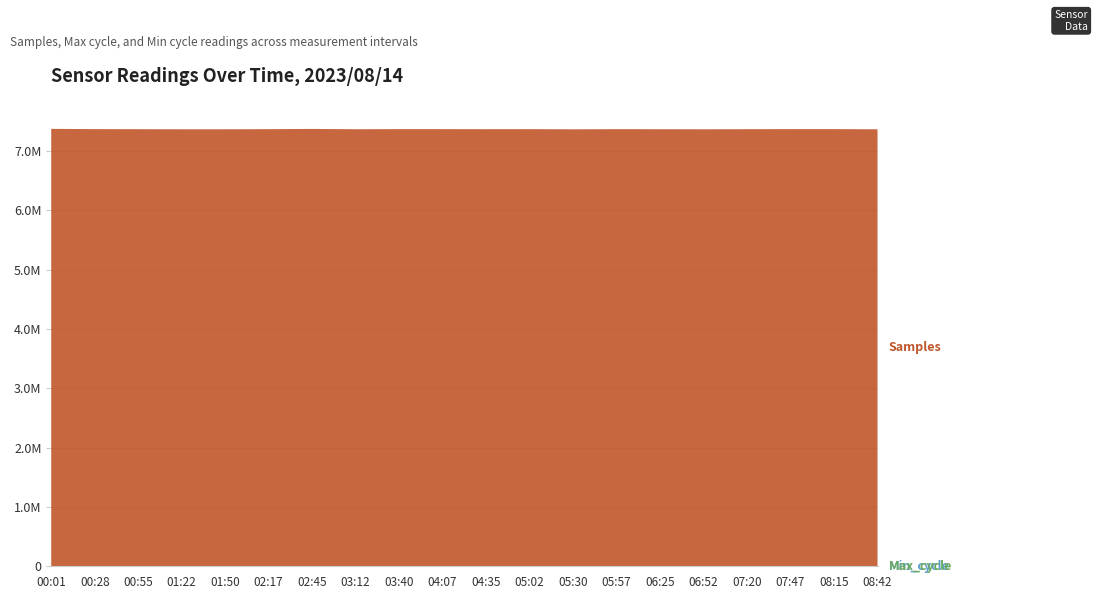

Reading right to left, list all the values displayed in this chart.

Min_cycle: 19	19	19	19	19	19	19	19	19	19	19	19	19	19	19	19	19	19	19	19
Max_cycle: 810	802	1702	907	810	897	1491	829	842	1814	924	815	1282	1843	1587	875	1341	2063	864	1318
Samples: 7364599	7367624	7366622	7366232	7364599	7365759	7366158	7364409	7366951	7365216	7367066	7367427	7365139	7369553	7366081	7364769	7364239	7365036	7367458	7371237